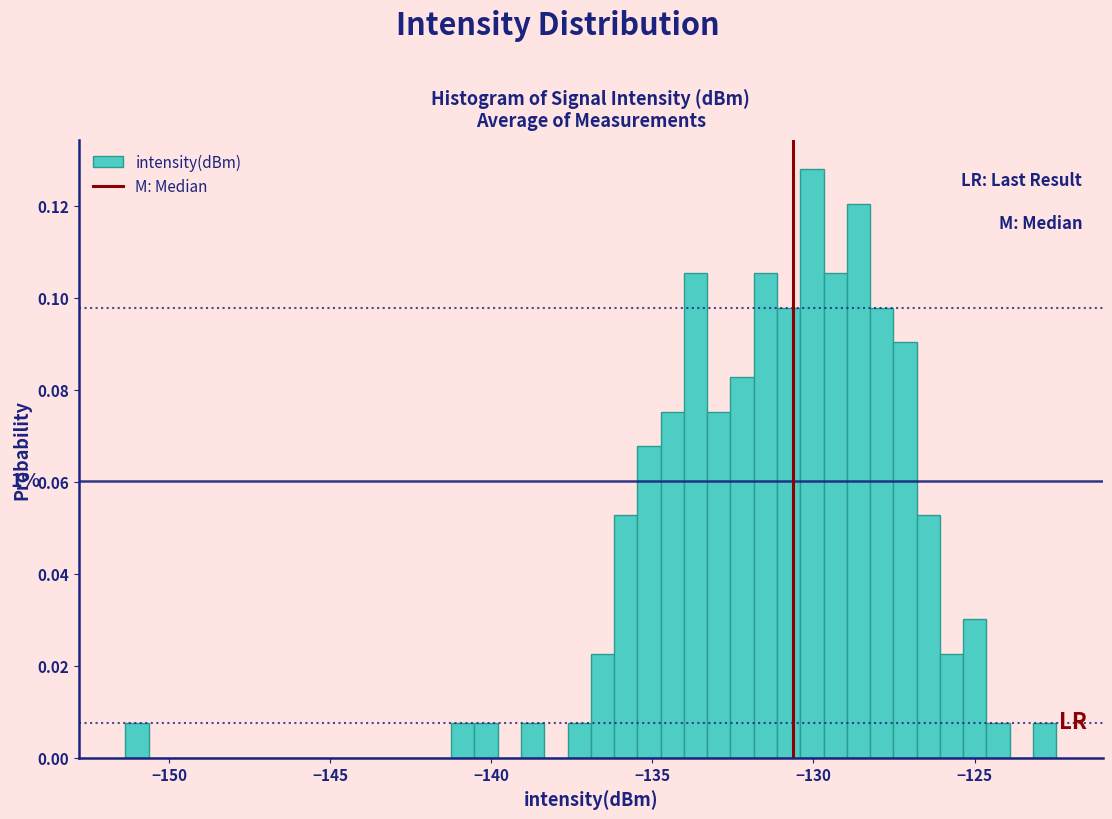

Around what value on the x-axis is the tallest bar? Give the approximate position of its centre, as read against the axis.

-130.0